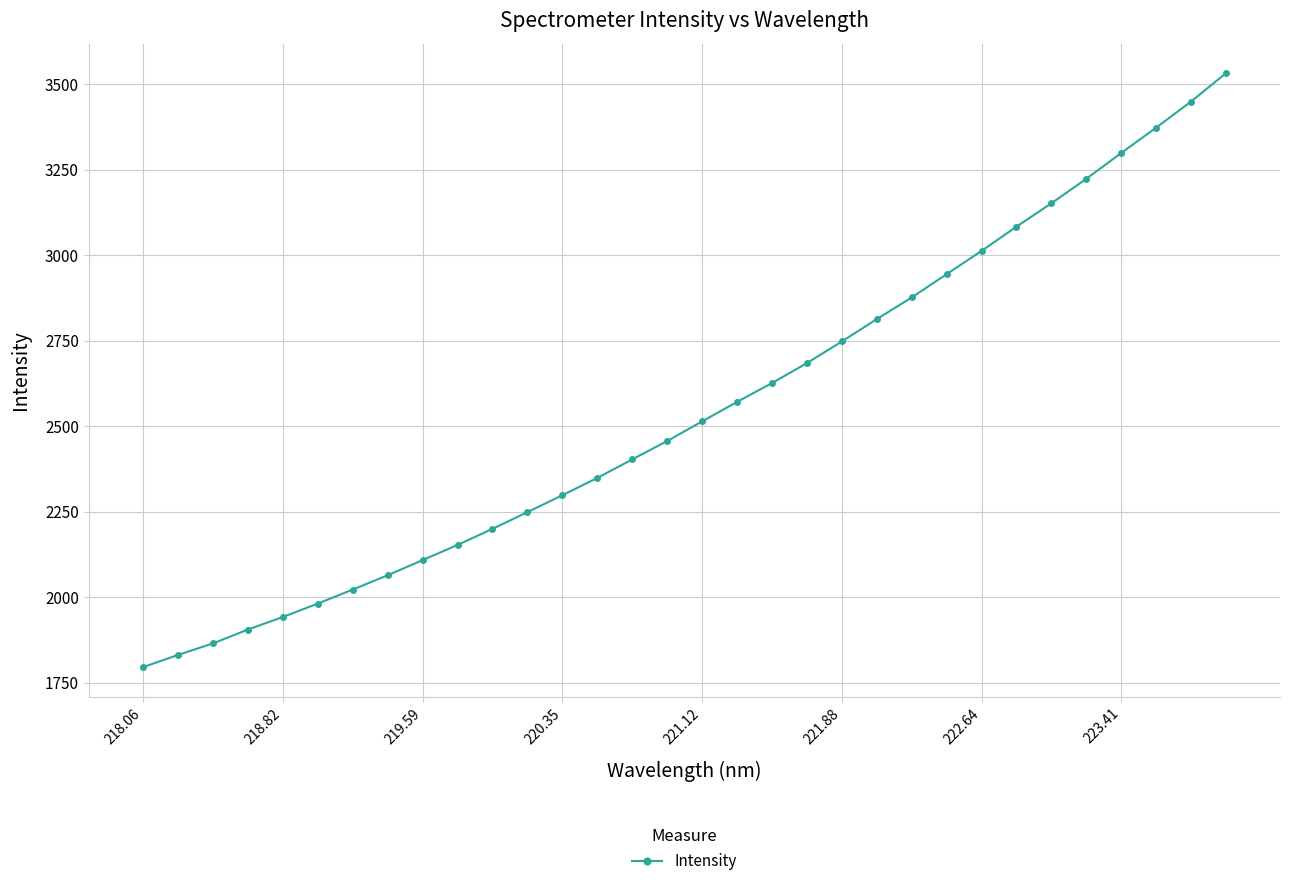

What is the smallest value displayed?

1795.0